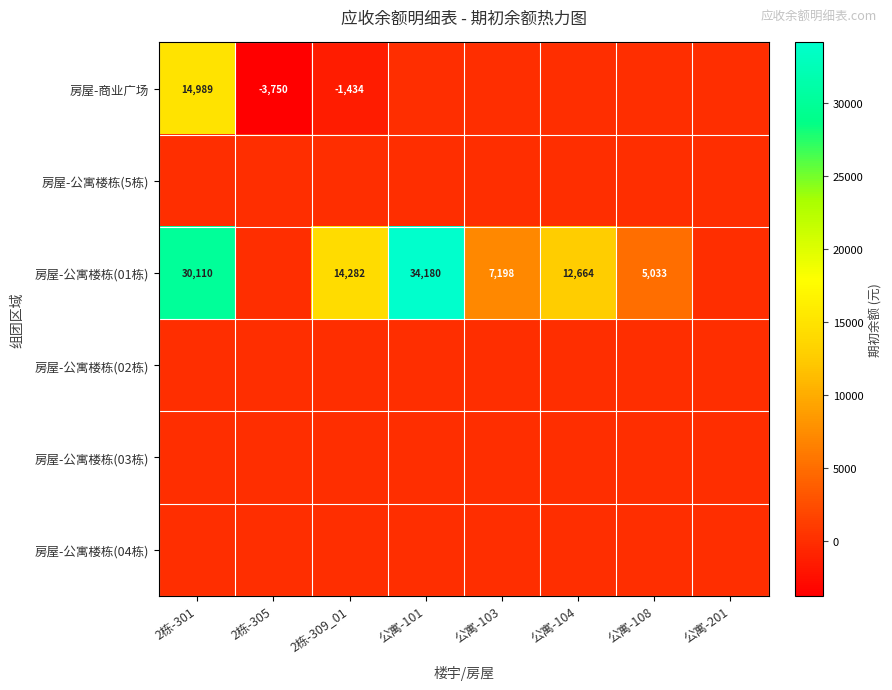

At how many categories does at least one series exceed 33789?

1